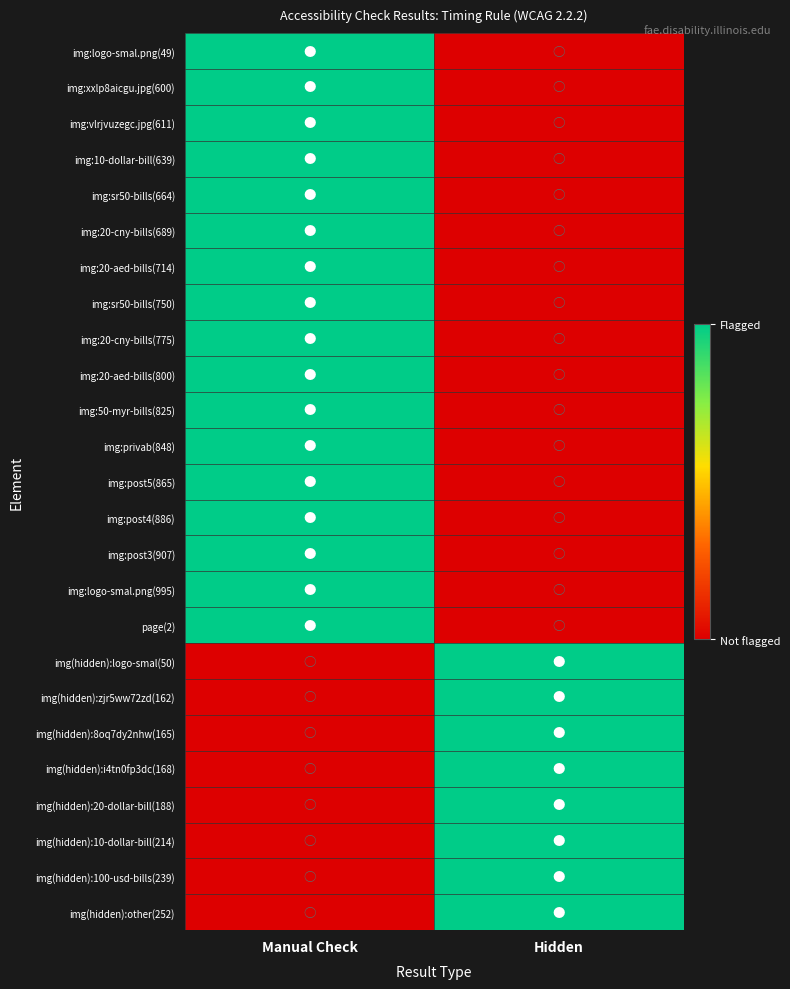

Reading left to right, extract all data points from this chart.

img:logo-smal.png(49): Manual Check=1	Hidden=0
img:xxlp8aicgu.jpg(600): Manual Check=1	Hidden=0
img:vlrjvuzegc.jpg(611): Manual Check=1	Hidden=0
img:10-dollar-bill(639): Manual Check=1	Hidden=0
img:sr50-bills(664): Manual Check=1	Hidden=0
img:20-cny-bills(689): Manual Check=1	Hidden=0
img:20-aed-bills(714): Manual Check=1	Hidden=0
img:sr50-bills(750): Manual Check=1	Hidden=0
img:20-cny-bills(775): Manual Check=1	Hidden=0
img:20-aed-bills(800): Manual Check=1	Hidden=0
img:50-myr-bills(825): Manual Check=1	Hidden=0
img:privab(848): Manual Check=1	Hidden=0
img:post5(865): Manual Check=1	Hidden=0
img:post4(886): Manual Check=1	Hidden=0
img:post3(907): Manual Check=1	Hidden=0
img:logo-smal.png(995): Manual Check=1	Hidden=0
page(2): Manual Check=1	Hidden=0
img(hidden):logo-smal(50): Manual Check=0	Hidden=1
img(hidden):zjr5ww72zd(162): Manual Check=0	Hidden=1
img(hidden):8oq7dy2nhw(165): Manual Check=0	Hidden=1
img(hidden):i4tn0fp3dc(168): Manual Check=0	Hidden=1
img(hidden):20-dollar-bill(188): Manual Check=0	Hidden=1
img(hidden):10-dollar-bill(214): Manual Check=0	Hidden=1
img(hidden):100-usd-bills(239): Manual Check=0	Hidden=1
img(hidden):other(252): Manual Check=0	Hidden=1